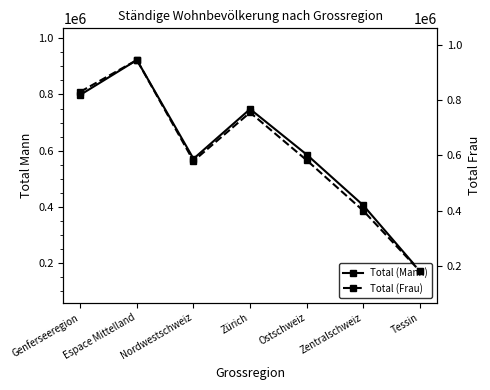

How many lines are shown in the chart?

2